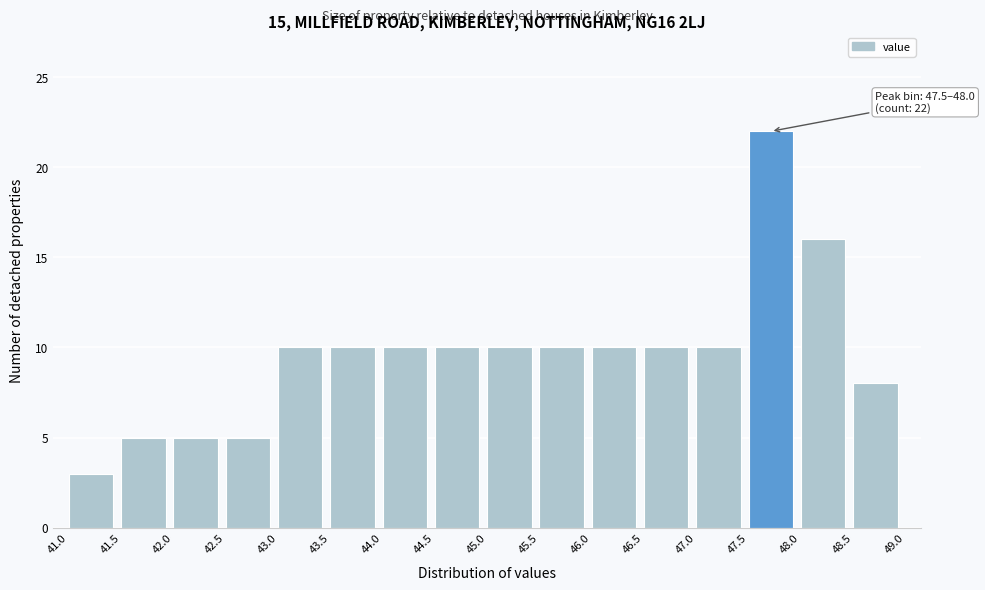

Which range on the x-axis has the tallest bar?

47.5 to 48.0